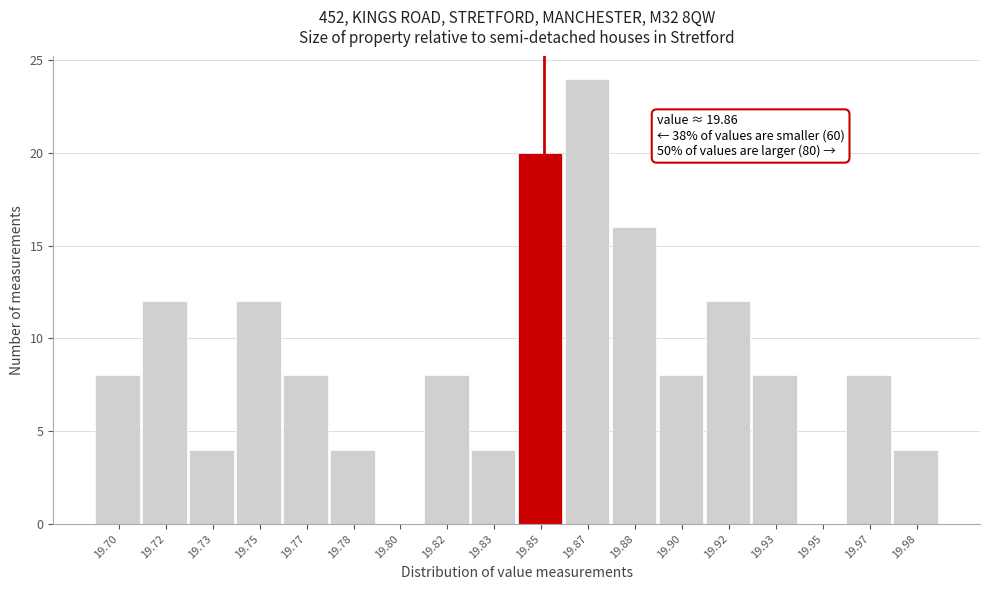

Reading right to left, what are all the values shown in this chart?

19.98=4	19.97=8	19.95=0	19.93=8	19.92=12	19.90=8	19.88=16	19.87=24	19.85=20	19.83=4	19.82=8	19.80=0	19.78=4	19.77=8	19.75=12	19.73=4	19.72=12	19.70=8